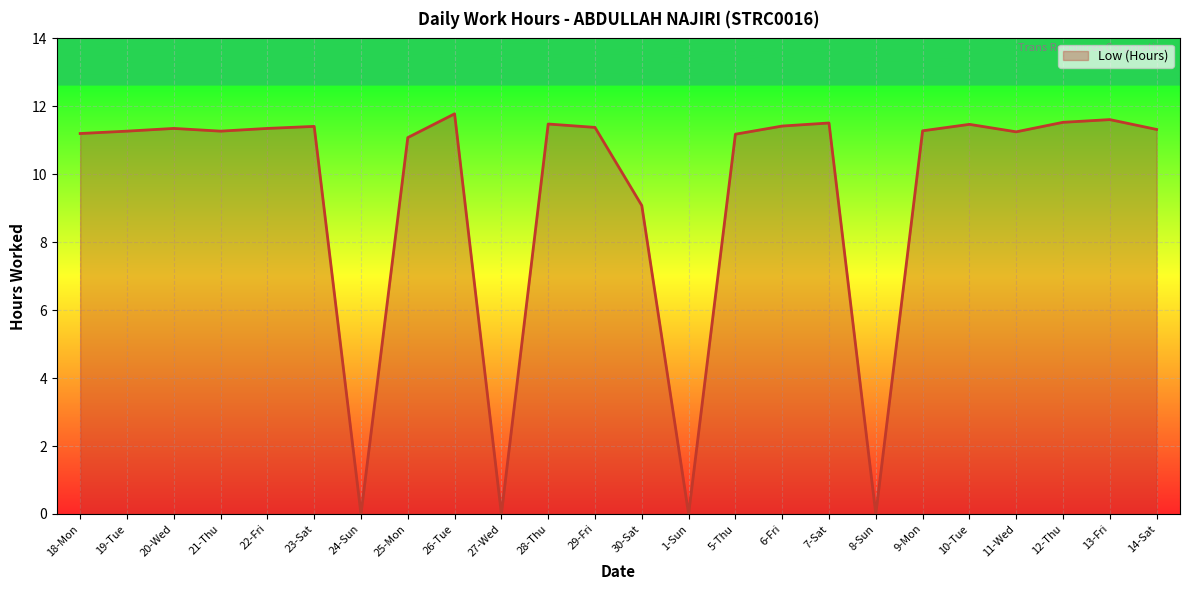

What position from the right is 26-Tue?

16